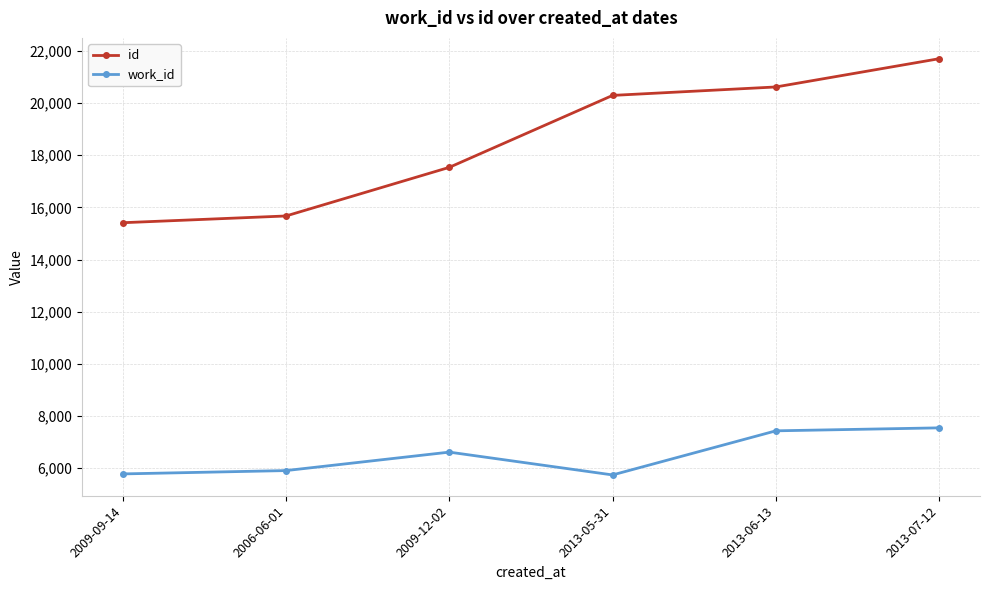

What is the value of the id point at the 3rd from the left?

17535